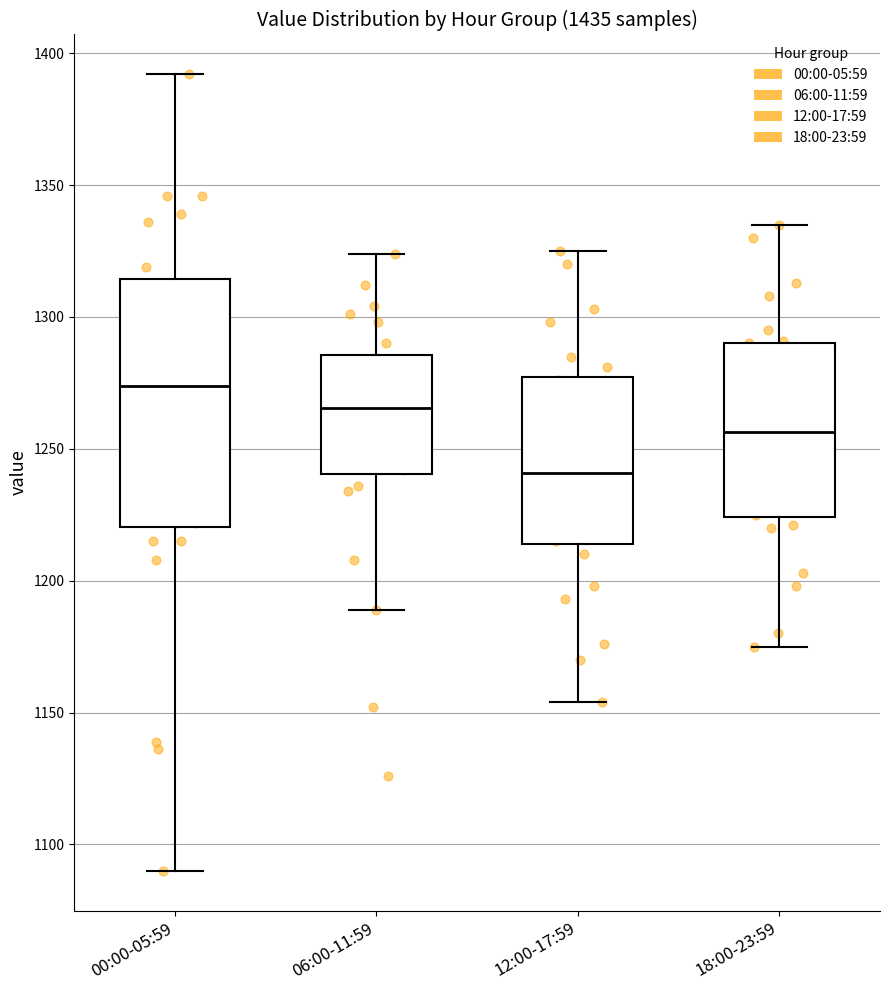

Which box's median line is the lowest?

12:00-17:59